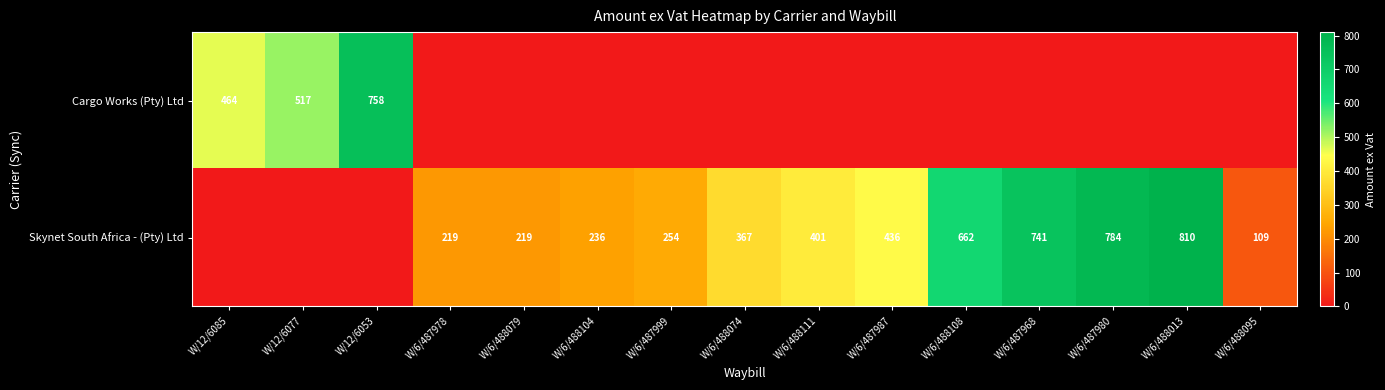

True or false: Skynet South Africa - (Pty) Ltd has a value of 219 at W/6/487978.

True